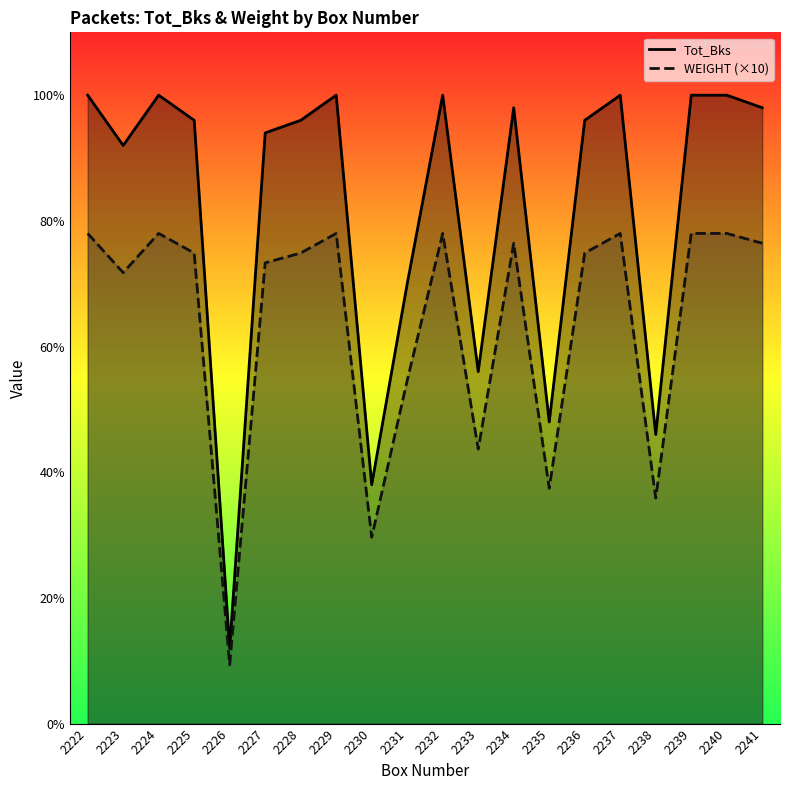

Does the chart display data point markers on the line(s)?

No